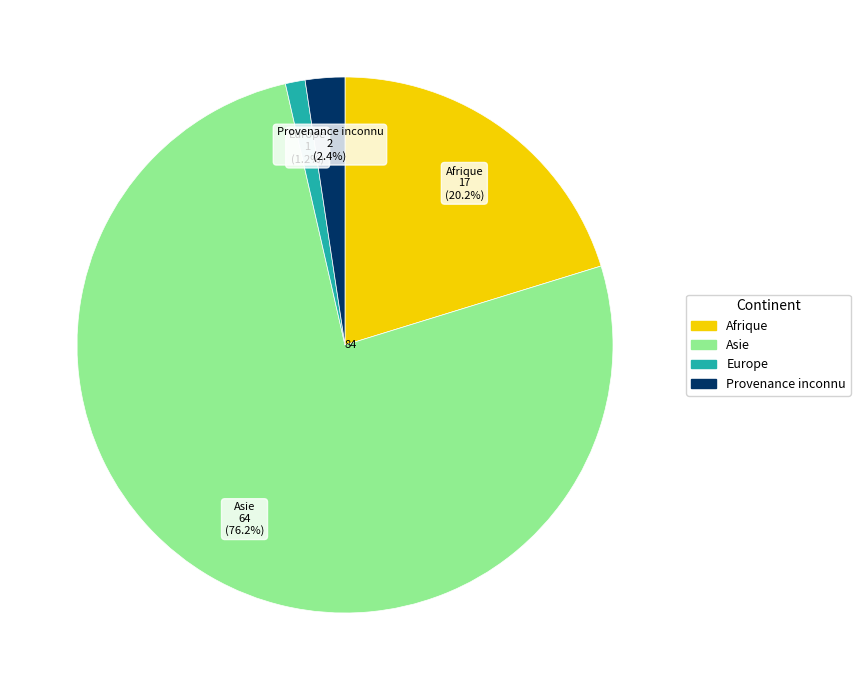

Is it true that Afrique is 20% of the pie?

True